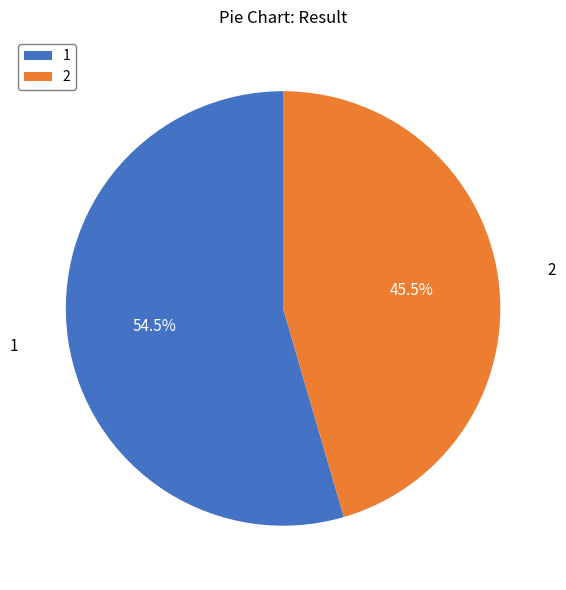

True or false: 1 accounts for 63% of the total.

False